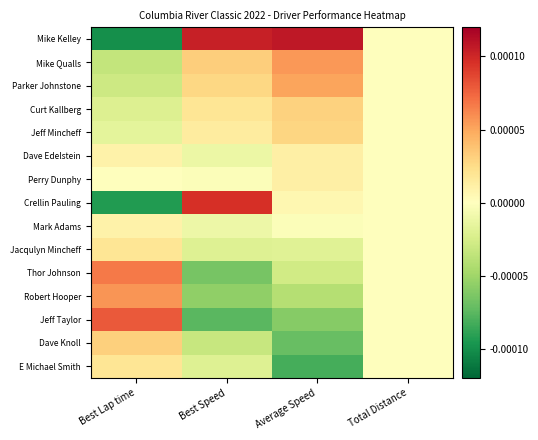

Reading left to right, list all the values displayed in this chart.

Mike Kelley: Best Lap time=-0.0	Best Speed=0.0	Average Speed=0.0	Total Distance=0.0
Mike Qualls: Best Lap time=-0.0	Best Speed=0.0	Average Speed=0.0	Total Distance=0.0
Parker Johnstone: Best Lap time=-0.0	Best Speed=0.0	Average Speed=0.0	Total Distance=0.0
Curt Kallberg: Best Lap time=-0.0	Best Speed=0.0	Average Speed=0.0	Total Distance=0.0
Jeff Mincheff: Best Lap time=-0.0	Best Speed=0.0	Average Speed=0.0	Total Distance=0.0
Dave Edelstein: Best Lap time=0.0	Best Speed=-0.0	Average Speed=0.0	Total Distance=0.0
Perry Dunphy: Best Lap time=0.0	Best Speed=-0.0	Average Speed=0.0	Total Distance=0.0
Crellin Pauling: Best Lap time=-0.0	Best Speed=0.0	Average Speed=0.0	Total Distance=0.0
Mark Adams: Best Lap time=0.0	Best Speed=-0.0	Average Speed=-0.0	Total Distance=0.0
Jacqulyn Mincheff: Best Lap time=0.0	Best Speed=-0.0	Average Speed=-0.0	Total Distance=0.0
Thor Johnson: Best Lap time=0.0	Best Speed=-0.0	Average Speed=-0.0	Total Distance=0.0
Robert Hooper: Best Lap time=0.0	Best Speed=-0.0	Average Speed=-0.0	Total Distance=0.0
Jeff Taylor: Best Lap time=0.0	Best Speed=-0.0	Average Speed=-0.0	Total Distance=0.0
Dave Knoll: Best Lap time=0.0	Best Speed=-0.0	Average Speed=-0.0	Total Distance=0.0
E Michael Smith: Best Lap time=0.0	Best Speed=-0.0	Average Speed=-0.0	Total Distance=0.0